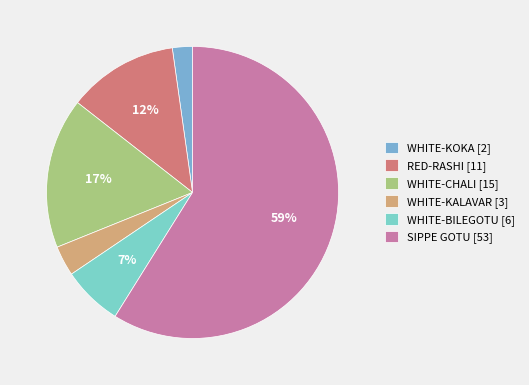

Which category has the biggest portion of the pie?

SIPPE GOTU [53]